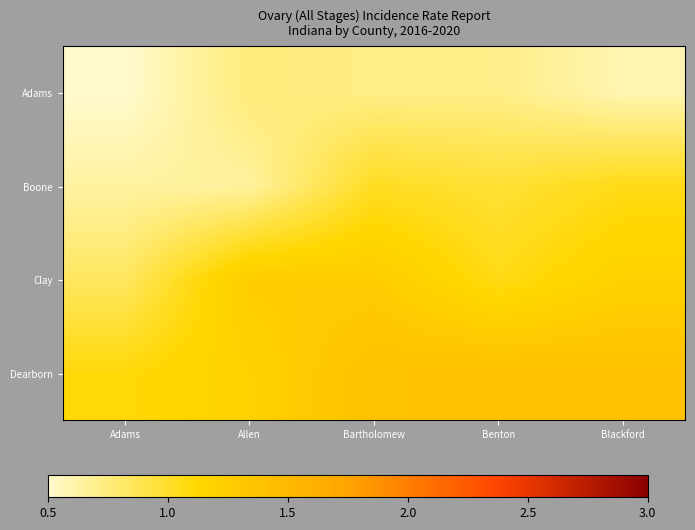

Rank the series by their maximum value, from lowest to highest.

Adams, Boone, Clay, Dearborn